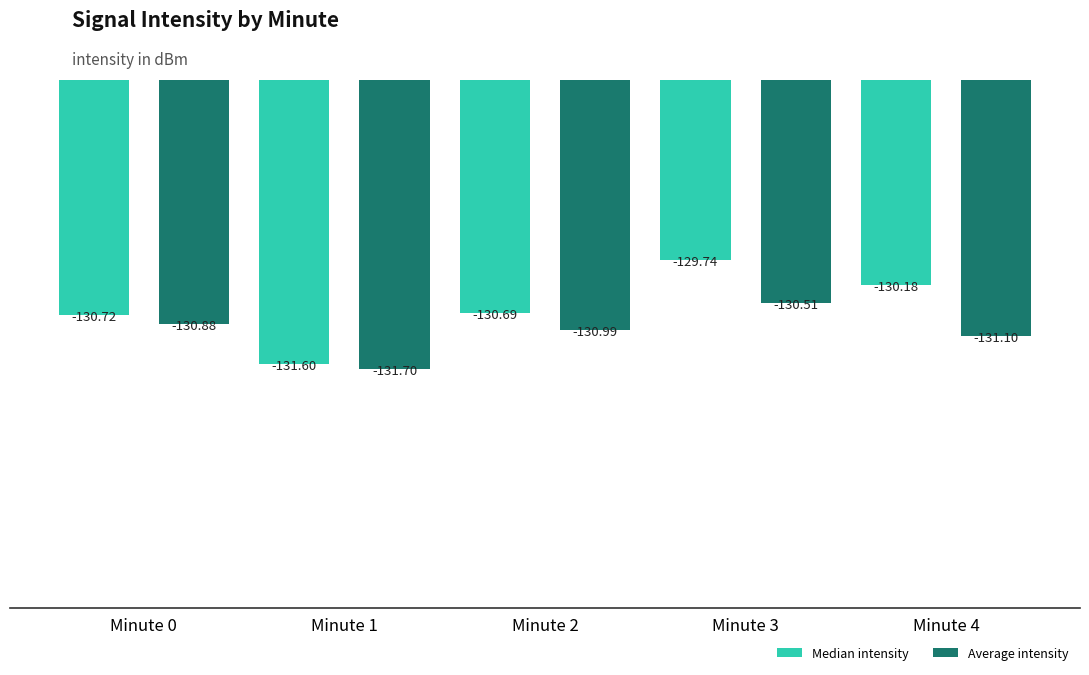

Reading left to right, transcribe all the data shown in this chart.

Median intensity: Minute 0=-130.7	Minute 1=-131.6	Minute 2=-130.7	Minute 3=-129.7	Minute 4=-130.2
Average intensity: Minute 0=-130.9	Minute 1=-131.7	Minute 2=-131.0	Minute 3=-130.5	Minute 4=-131.1